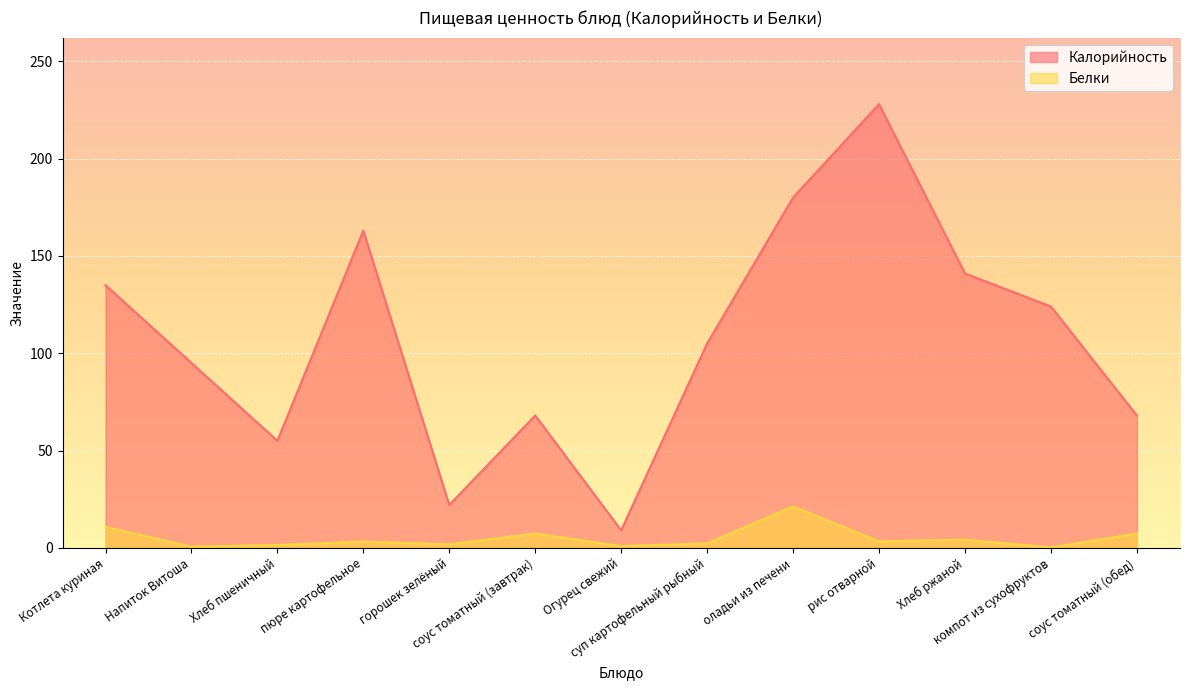

At which category does Калорийность reach its first local peak?

пюре картофельное